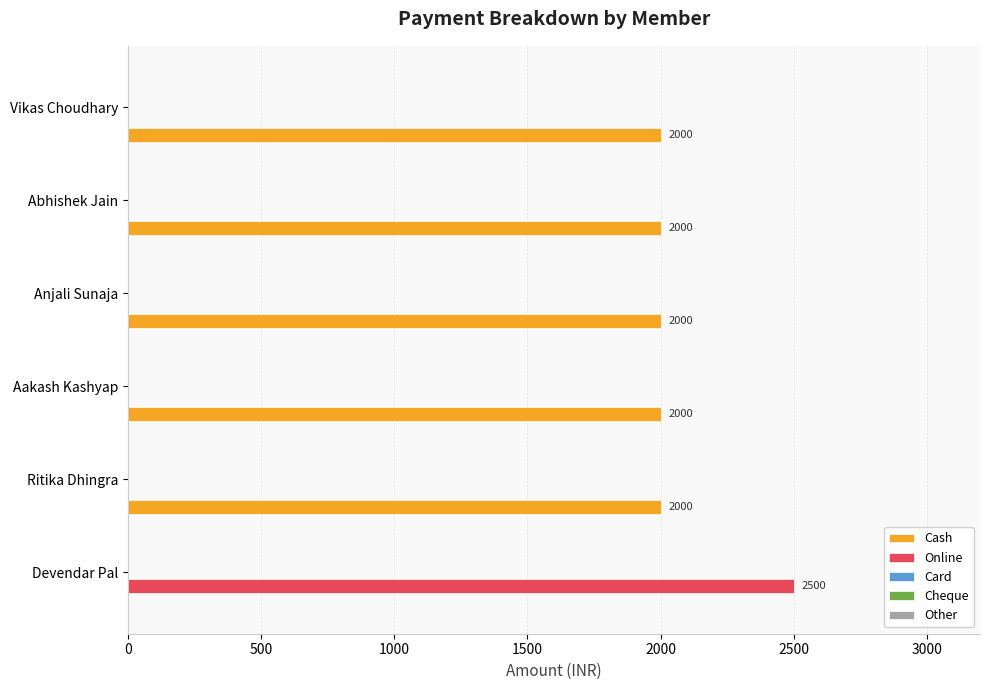

Which series has the largest total across all categories?

Cash